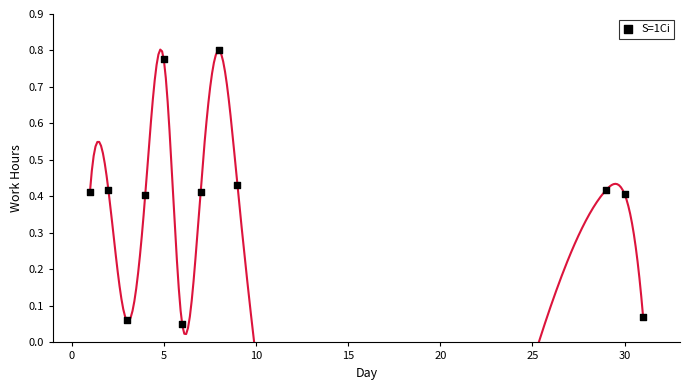

What is the range of X values (max minus min)?

30.0